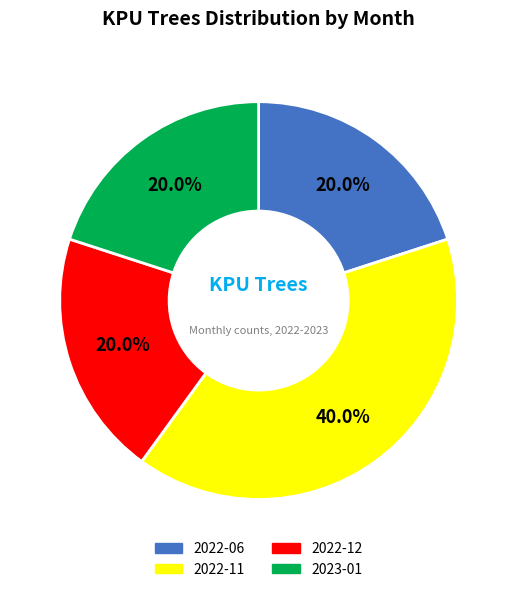

Which category has the biggest portion of the pie?

2022-11